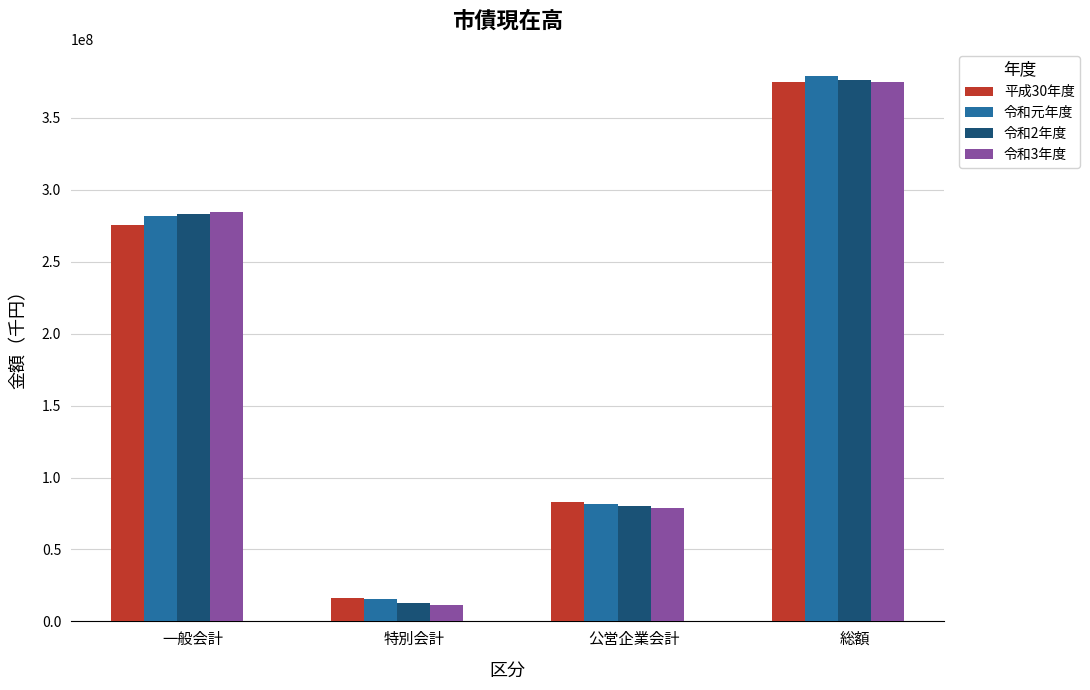

Which series changed the most between 一般会計 and 総額?

平成30年度